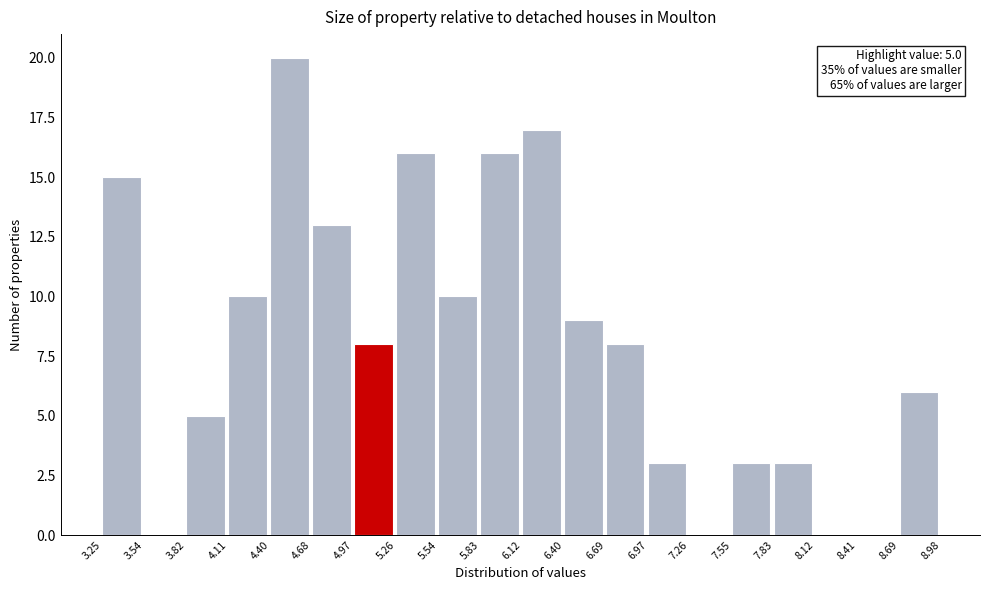

Which range on the x-axis has the tallest bar?

4.40 to 4.68